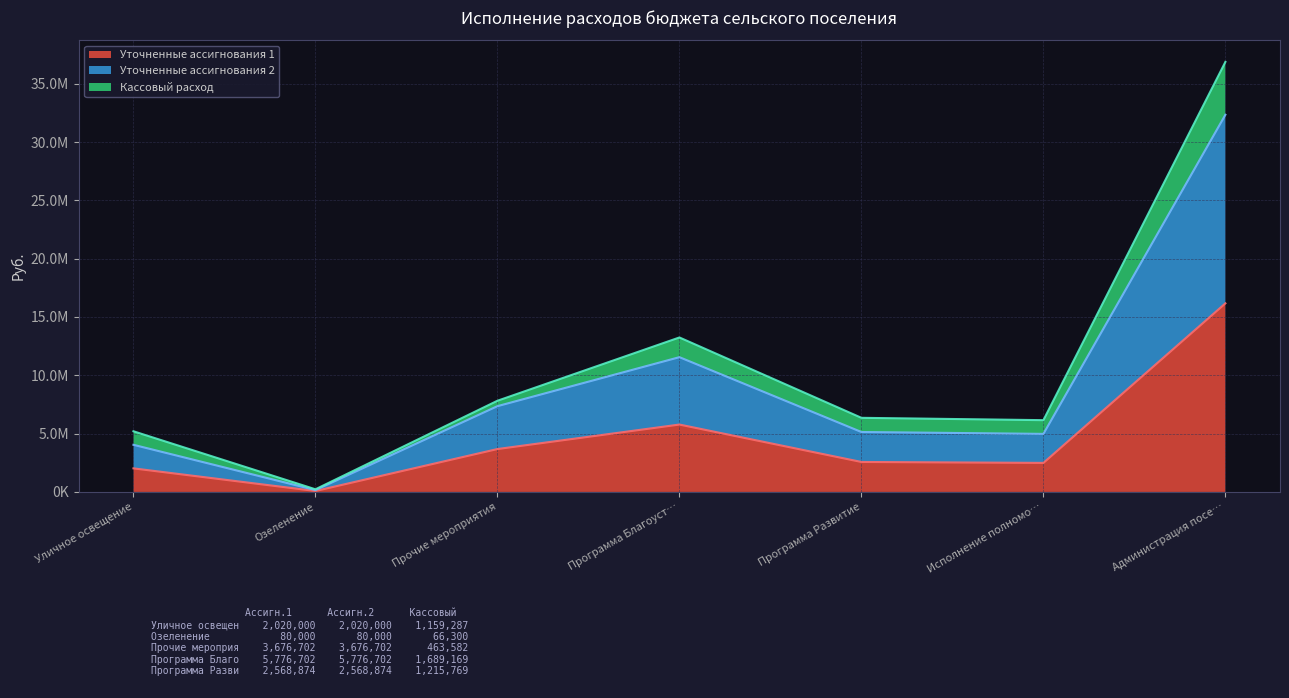

What is the difference between the maximum and minimum values in the Уточненные ассигнования 1 series?

16087350.2